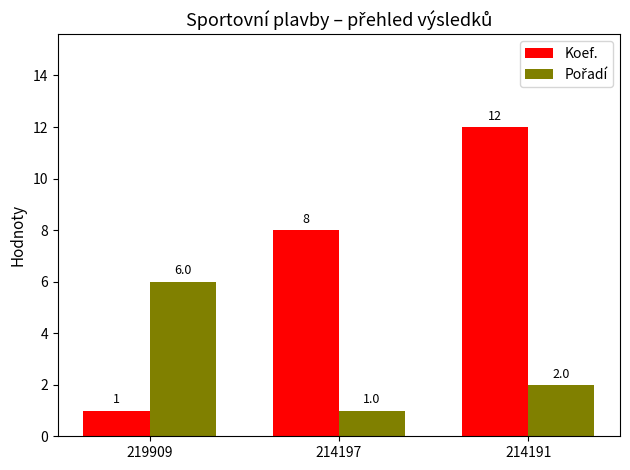

Where is Koef. nearest to the value 6?

214197